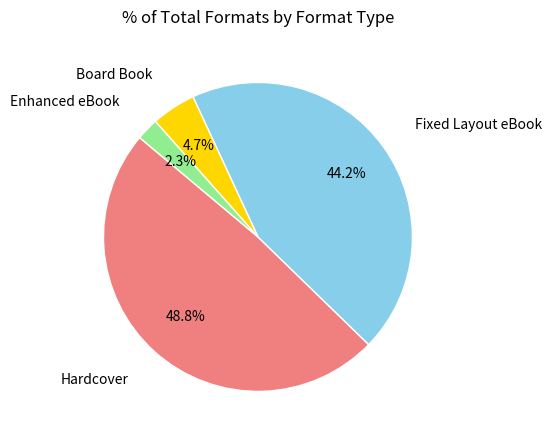

Is there any slice that represents more than half of the pie?

No